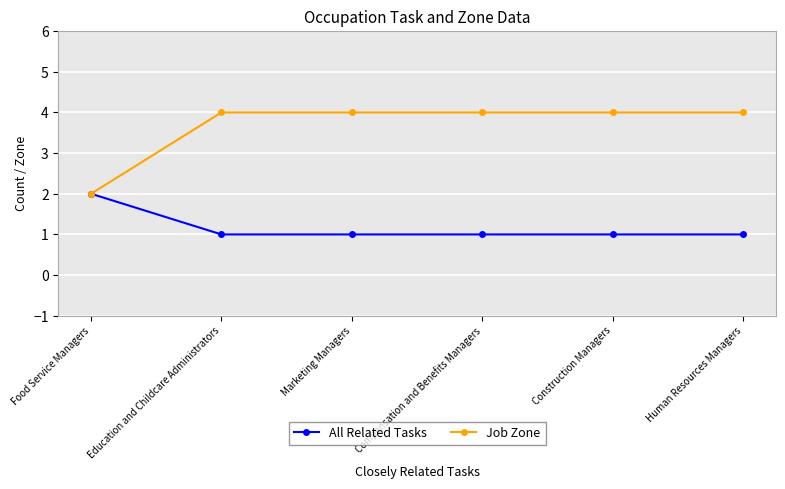

What is the label of the 4th point from the right?

Marketing Managers